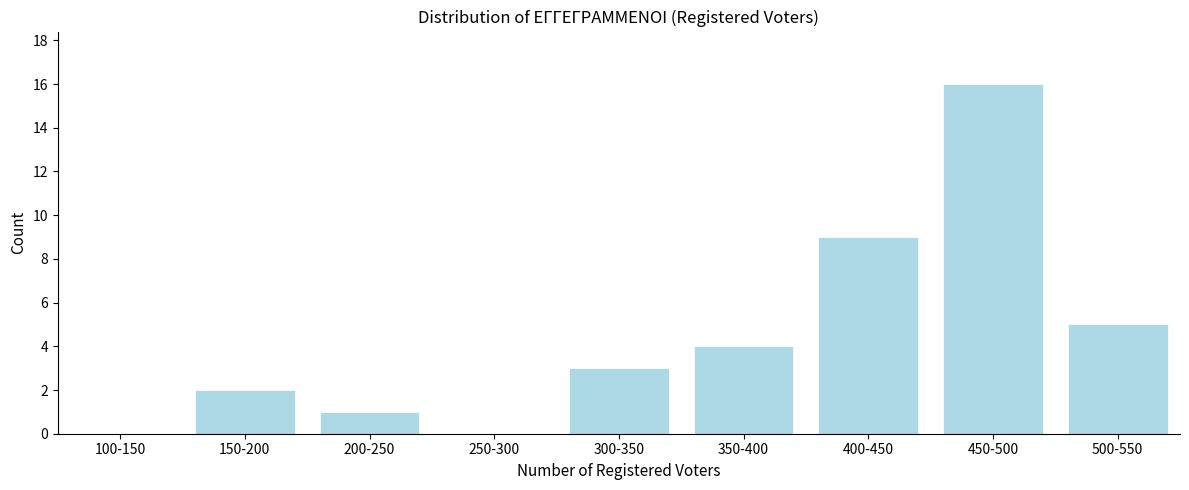

Reading right to left, extract all data points from this chart.

500-550=5	450-500=16	400-450=9	350-400=4	300-350=3	250-300=0	200-250=1	150-200=2	100-150=0